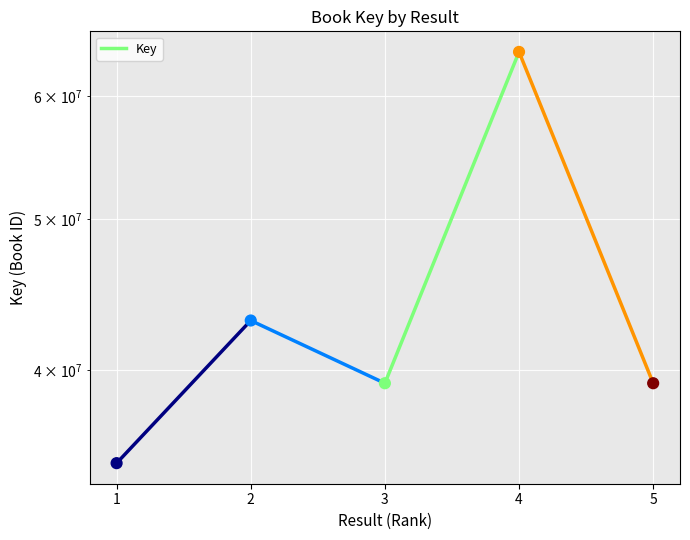

Which has a higher value, 4 or 5?

4